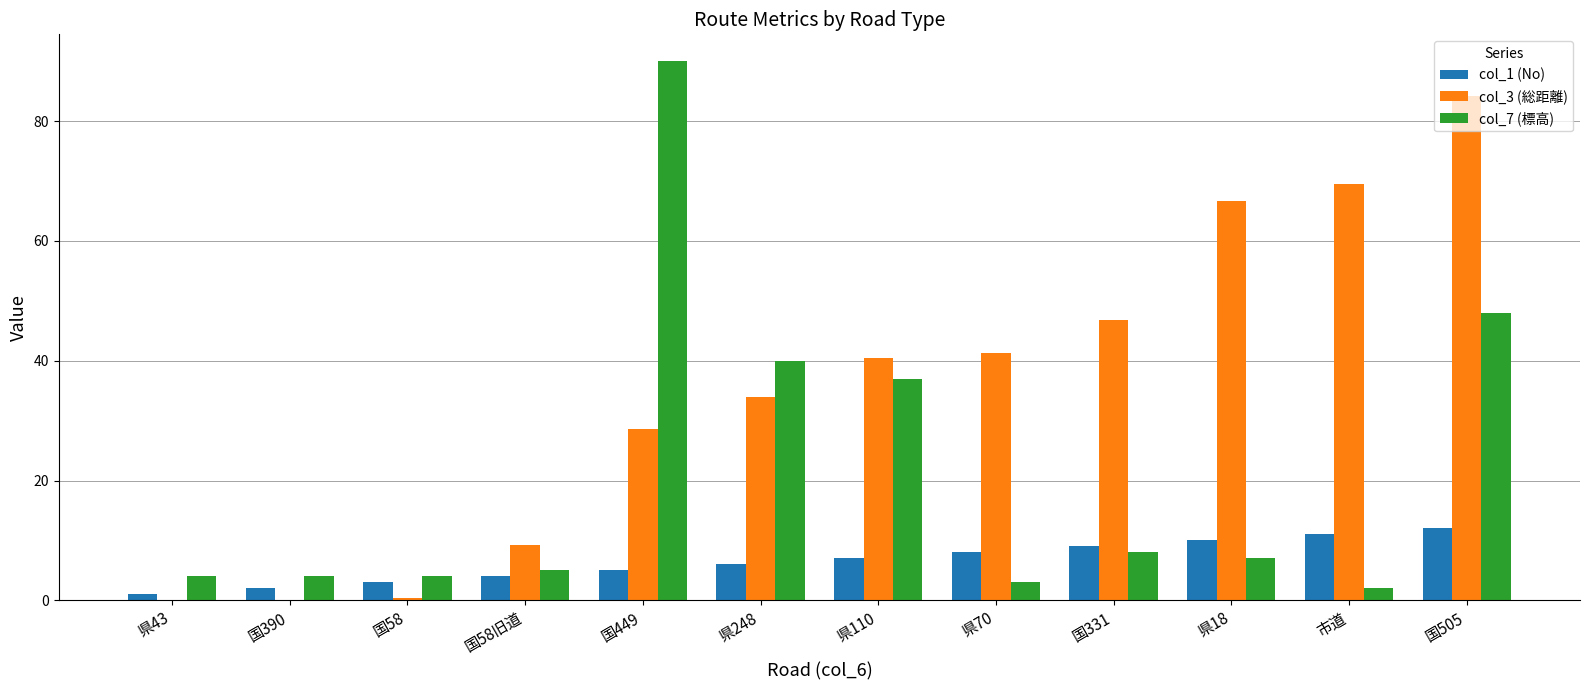

What value does the col_1 (No) series have at 国505?

12.0